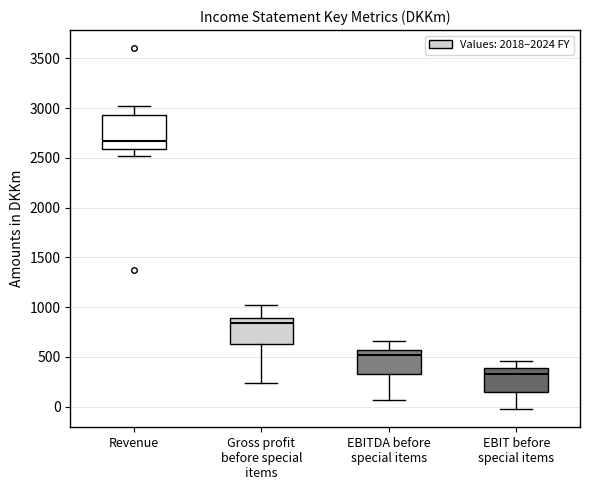

Which box's median line is the lowest?

EBIT before special items